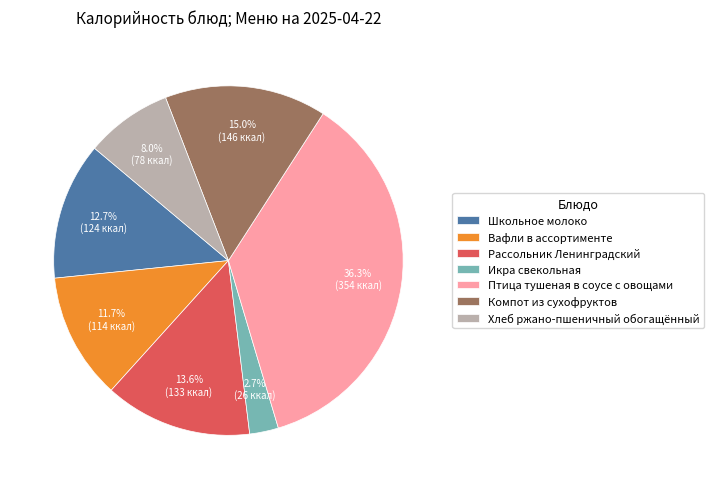

How much of the chart is everything except Компот из сухофруктов?

85.0%